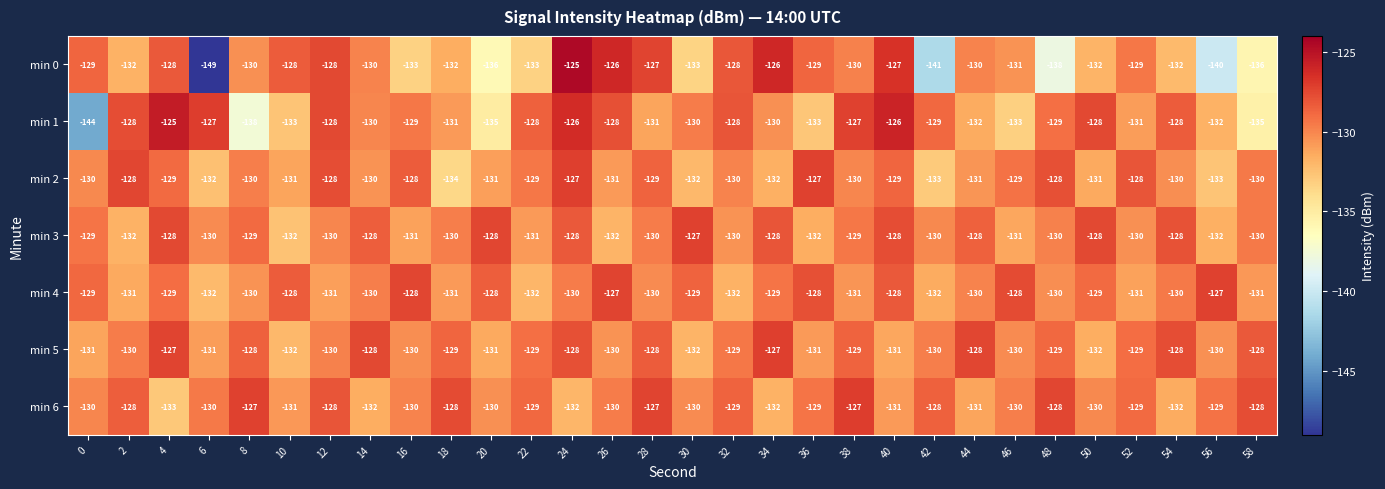

The value of min 3 at 14 is -37. True or false?

False